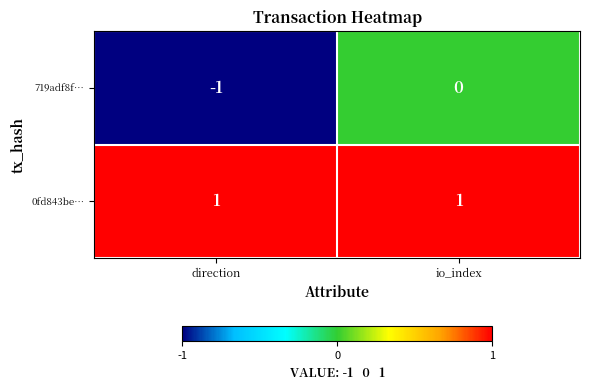

Reading right to left, what are all the values shown in this chart?

719adf8f…: 0	-1
0fd843be…: 1	1